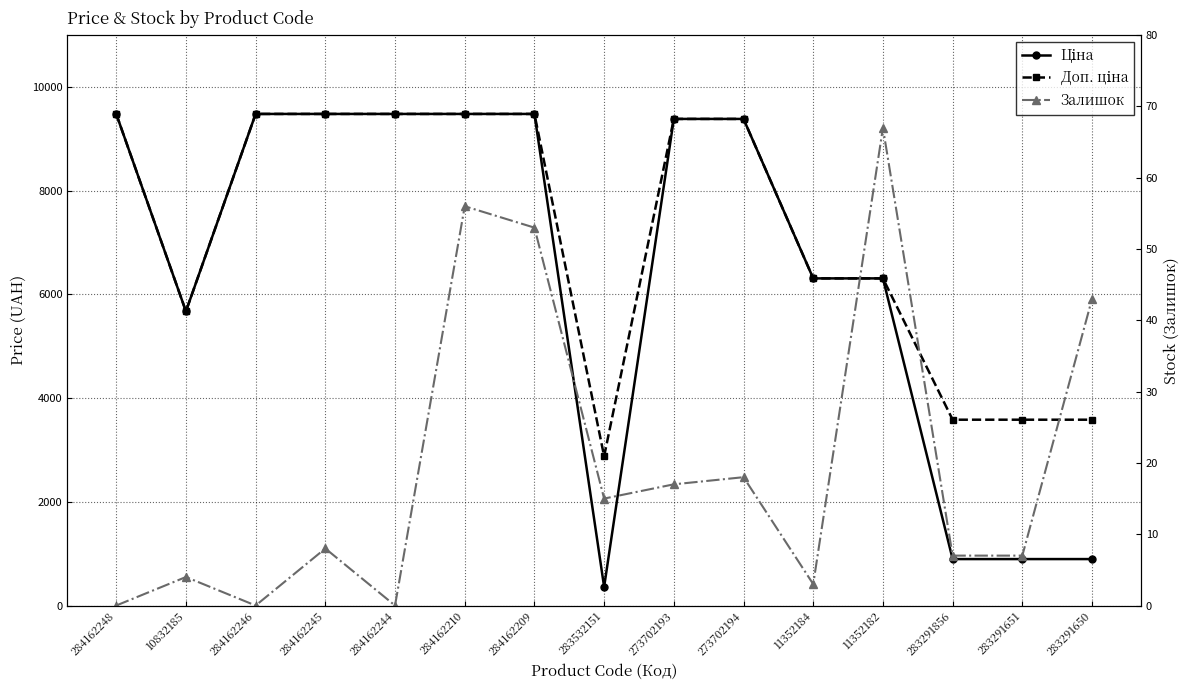

How many interior local valleys does the Залишок series have?

4